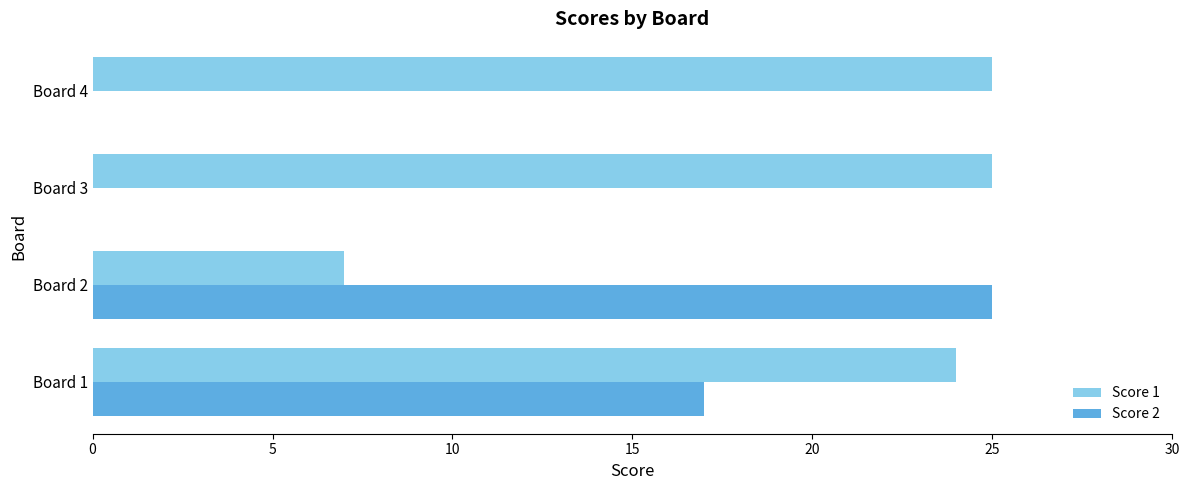

Which series has the widest spread of values?

Score 2